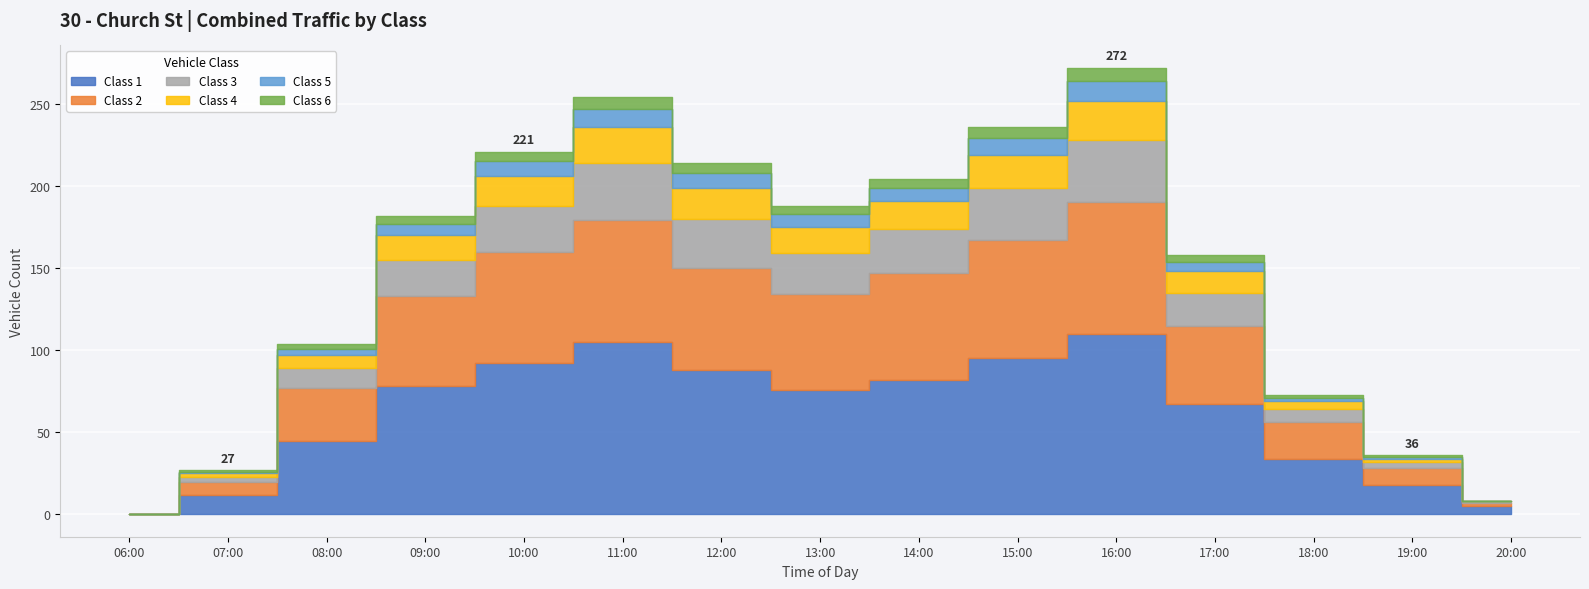

How many values in the Class 3 series exceed 22?

7